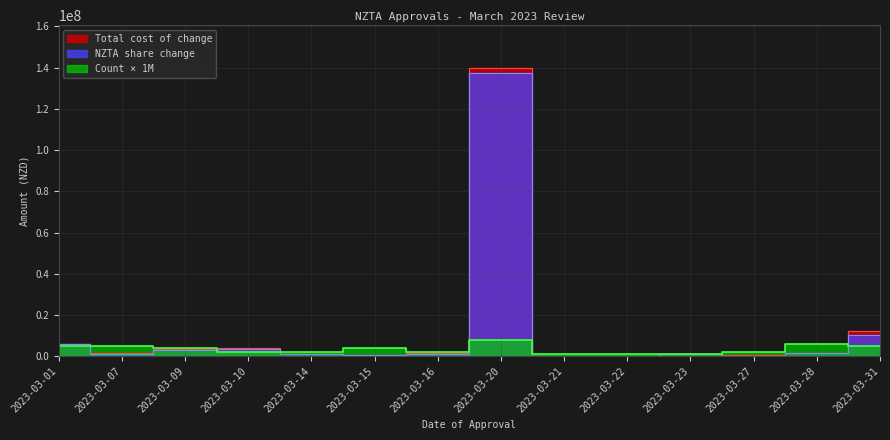

Does the chart display data point markers on the line(s)?

No